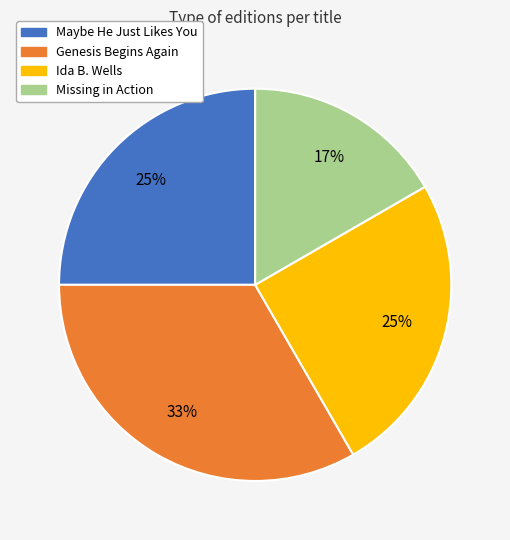

To the nearest percent, what portion does Maybe He Just Likes You represent?

25%